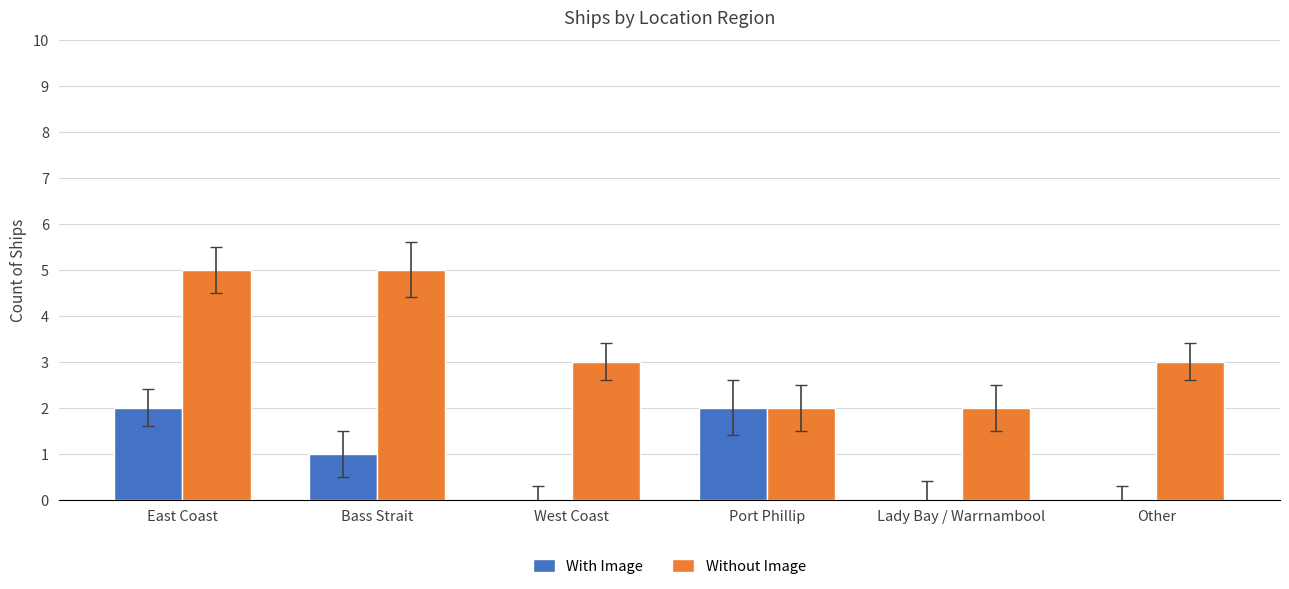

What is the sum of the Without Image values at Bass Strait and Other?

8